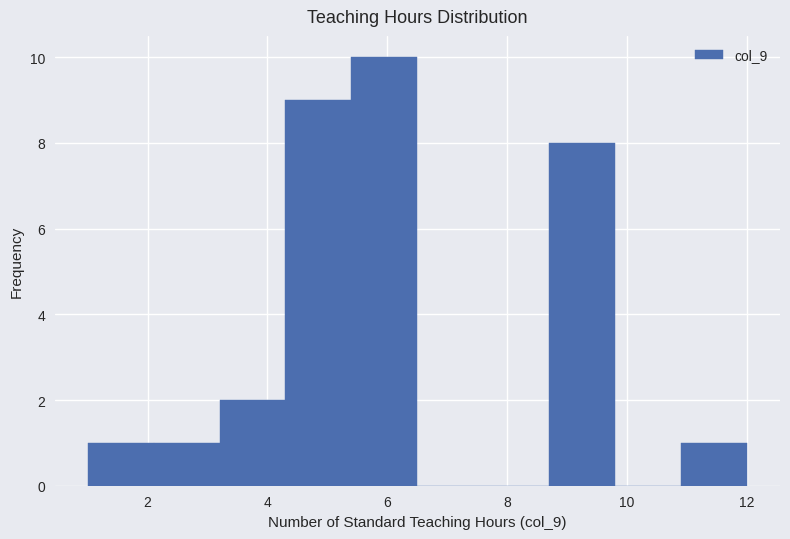

How tall is the bar that spans 3.2 to 4.3 on the x-axis? Neither the bar edges nor the heights are printed on the chart, so give them approximately, as read against the axes.

2